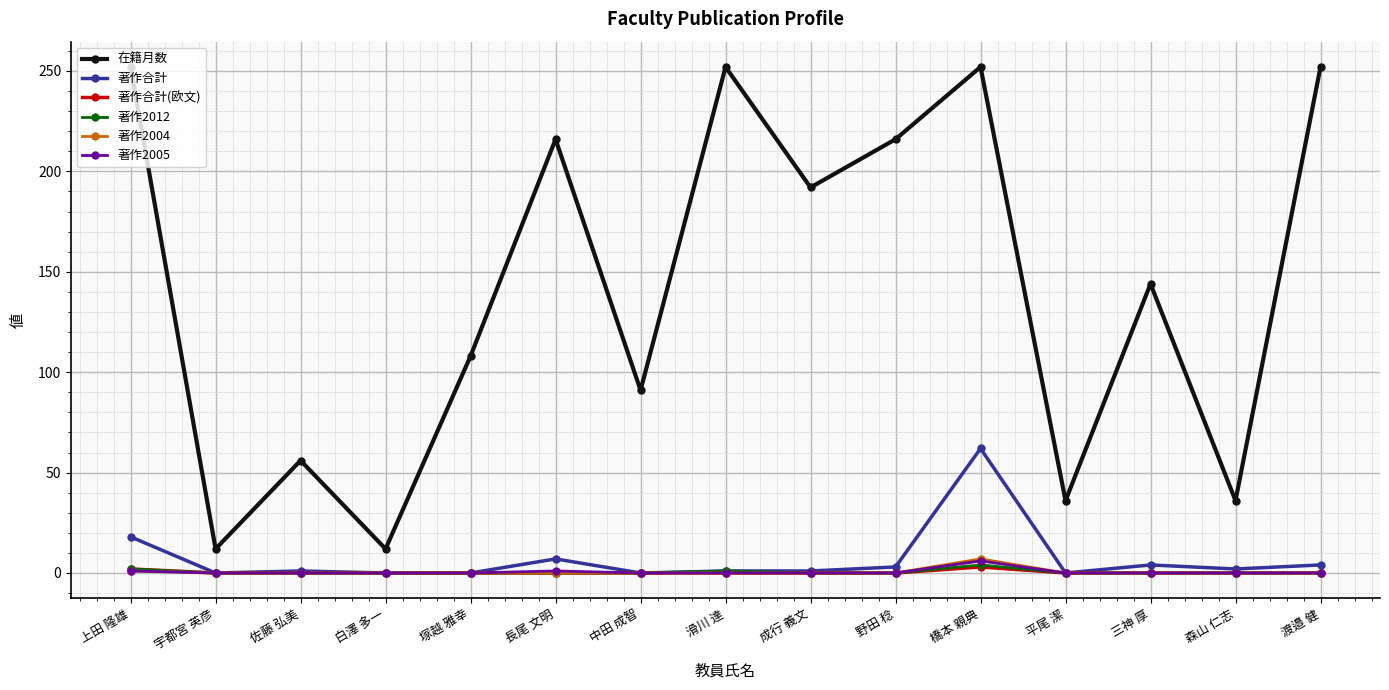

Where is 在籍月数 nearest to the value 132?

三神 厚